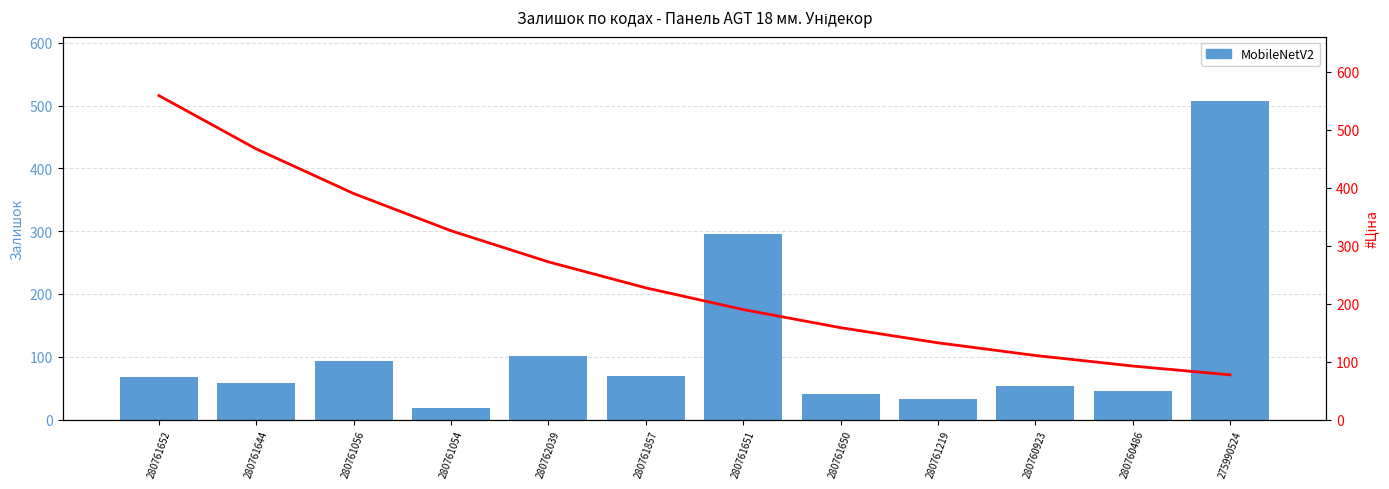

Read the MobileNetV2 value at 280760923.

54